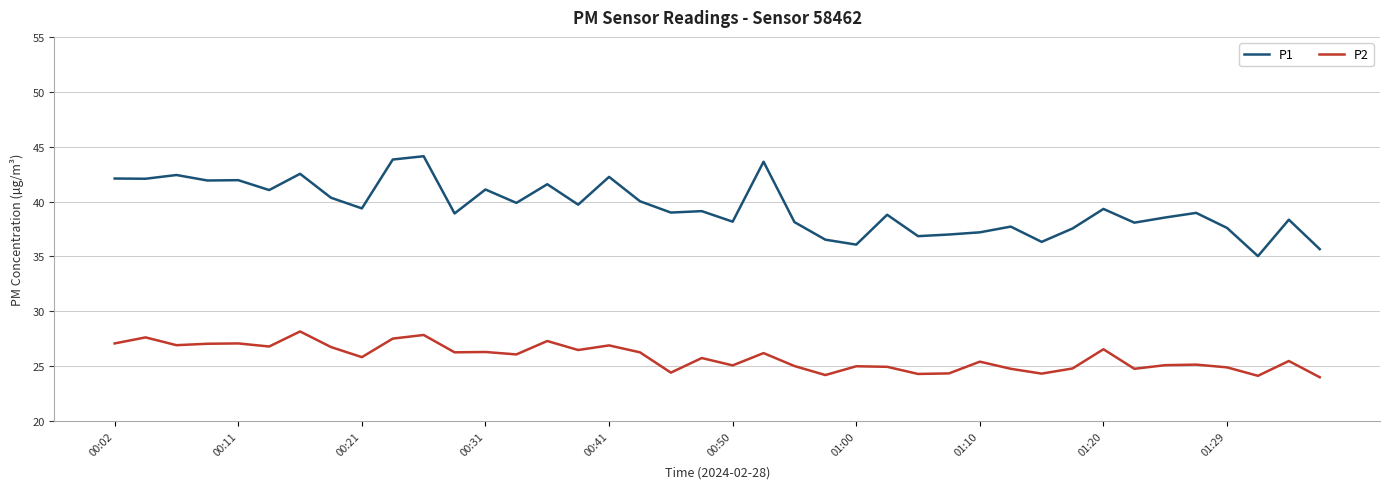

Which series has the largest total across all categories?

P1